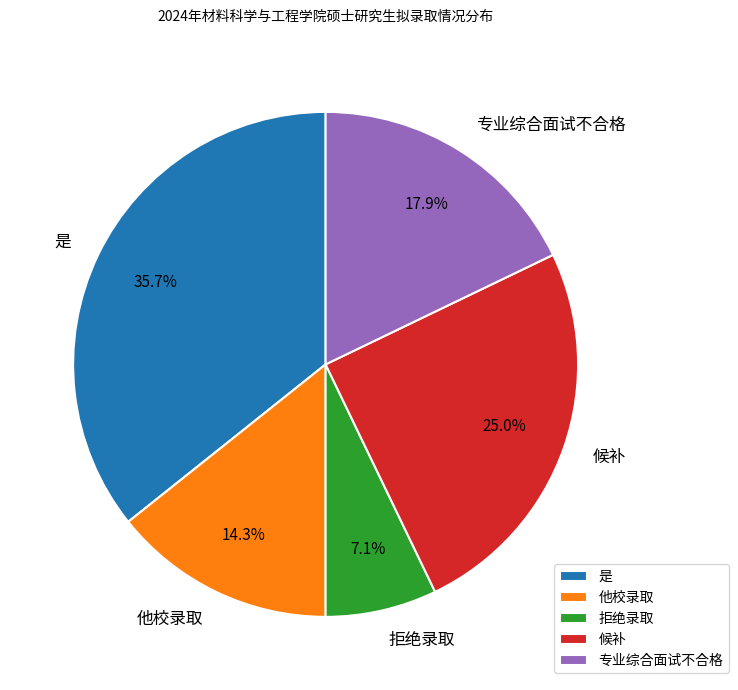

How many segments does this pie chart have?

5